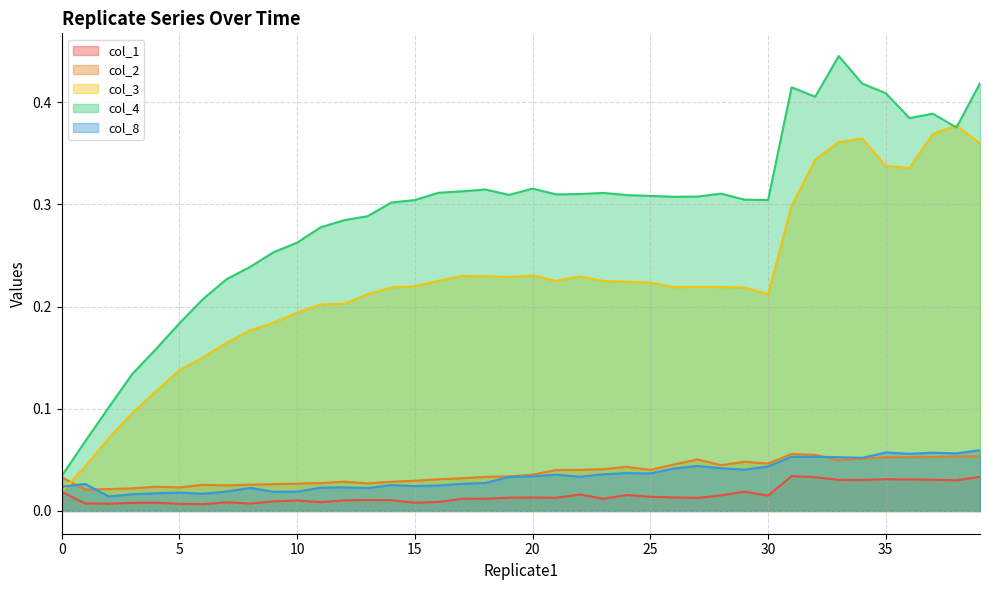

Is it true that col_8 equals 0.1 at 34?

True